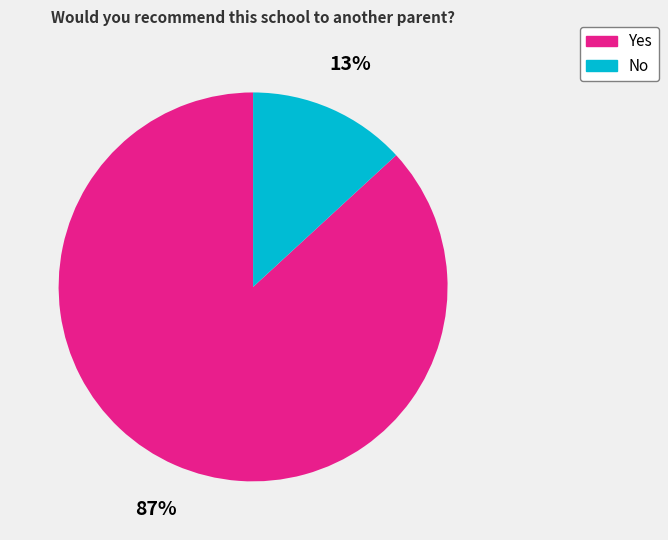

What percentage is the Yes slice, to the nearest percent?

87%